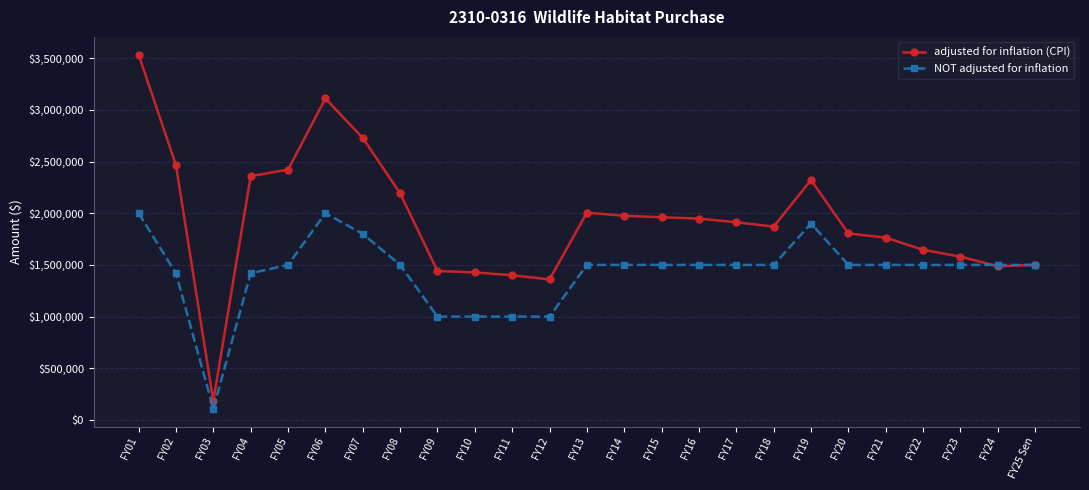

What is the greatest value displayed?

3534660